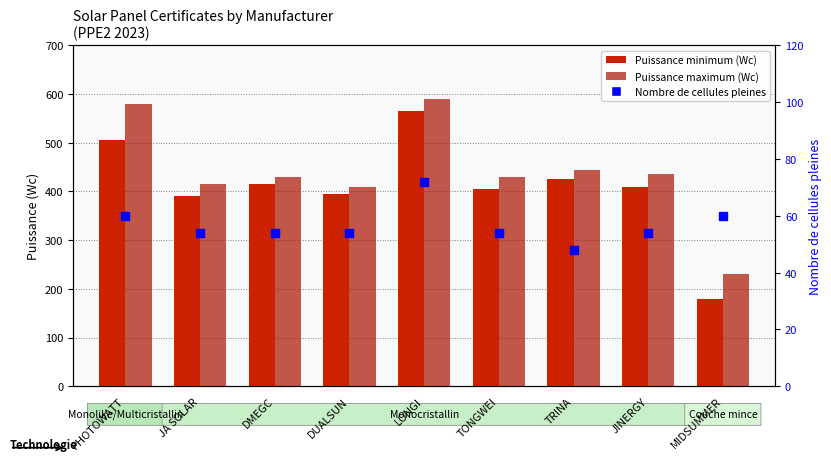

What is the total value across all series at TRINA?

918